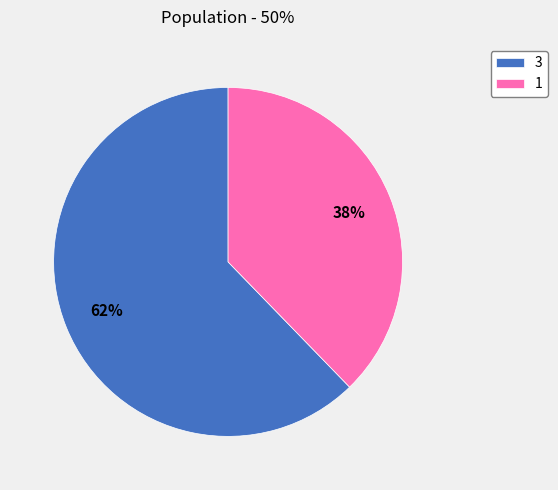

Is it true that 1 is 38% of the pie?

True